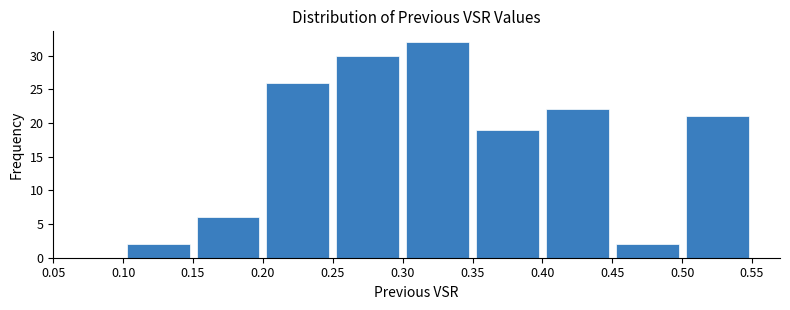

Over which range of the x-axis is the bar tallest?

0.30 to 0.35